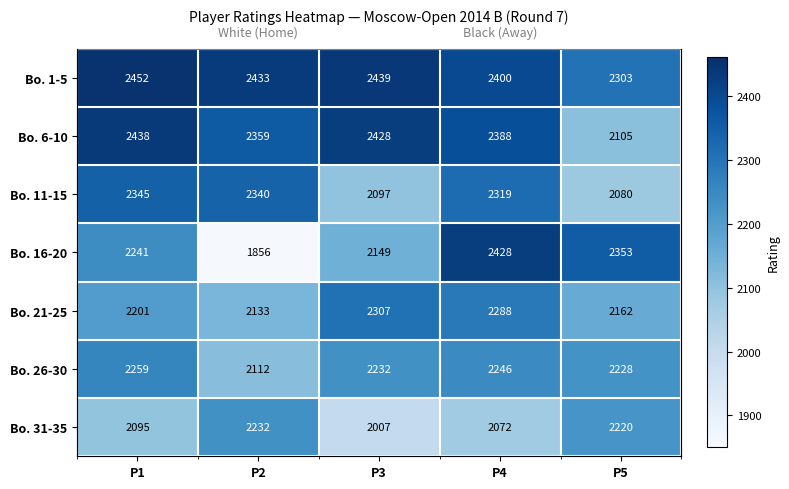

What is the smallest value displayed?

1856